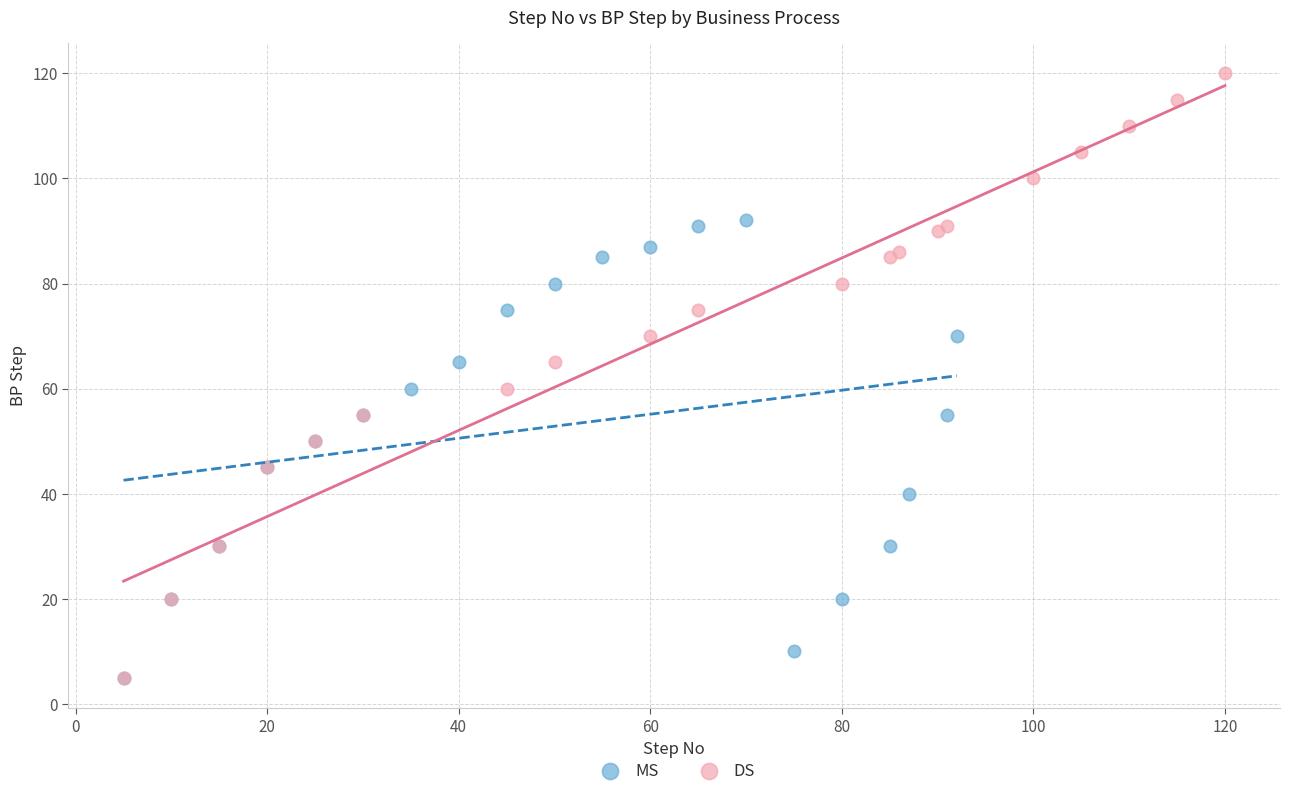

Which series contains the highest Y value?

DS